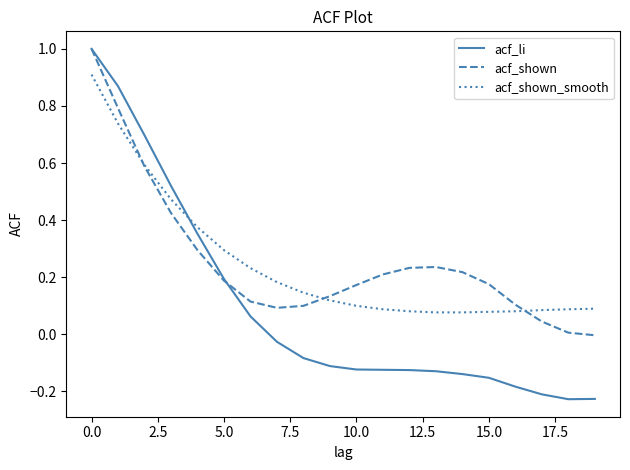

What is the maximum value shown in the chart?

1.0